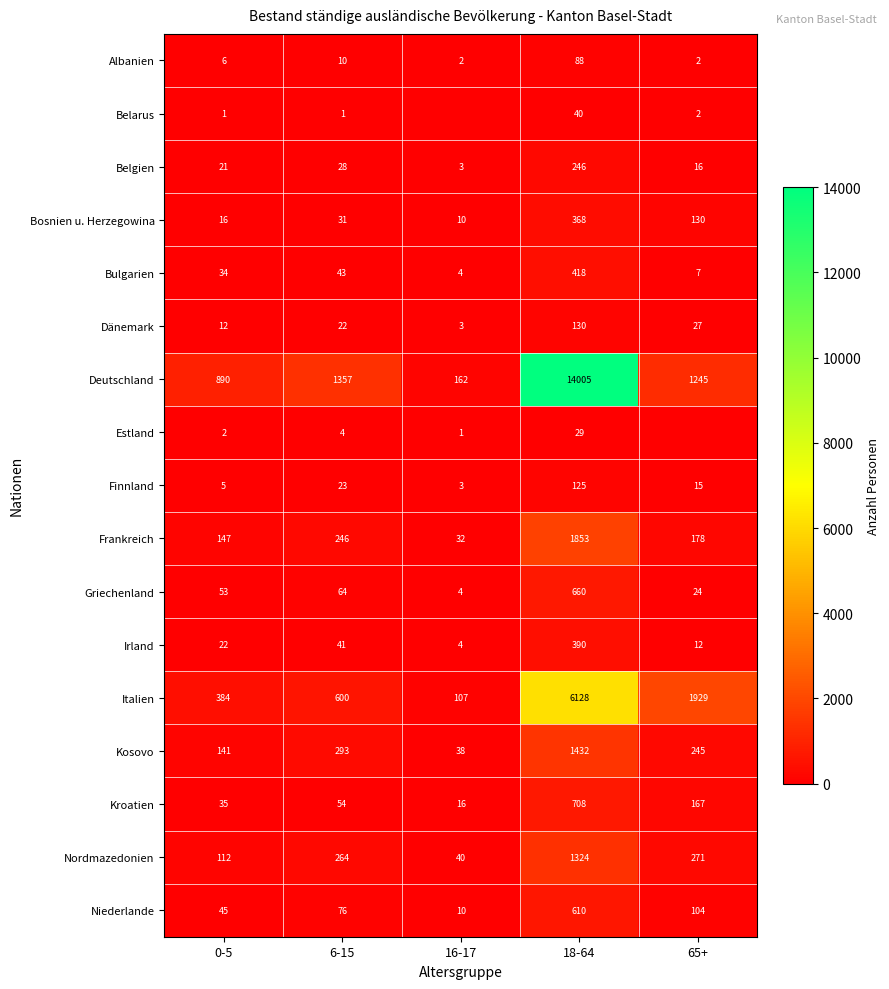

Which has a higher value, 6-15 or 0-5?

6-15